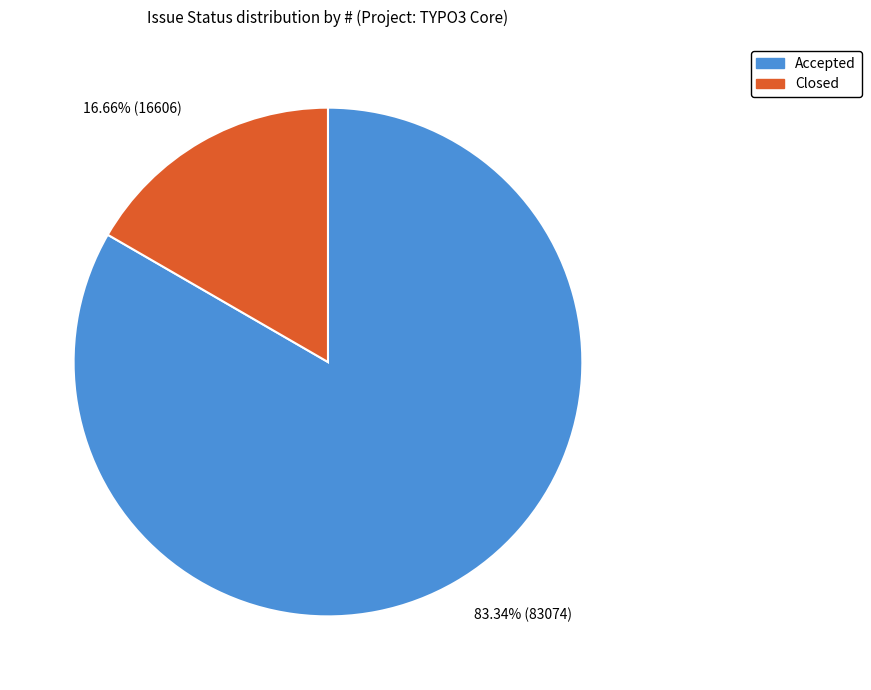

To the nearest percent, what portion does Accepted represent?

83%